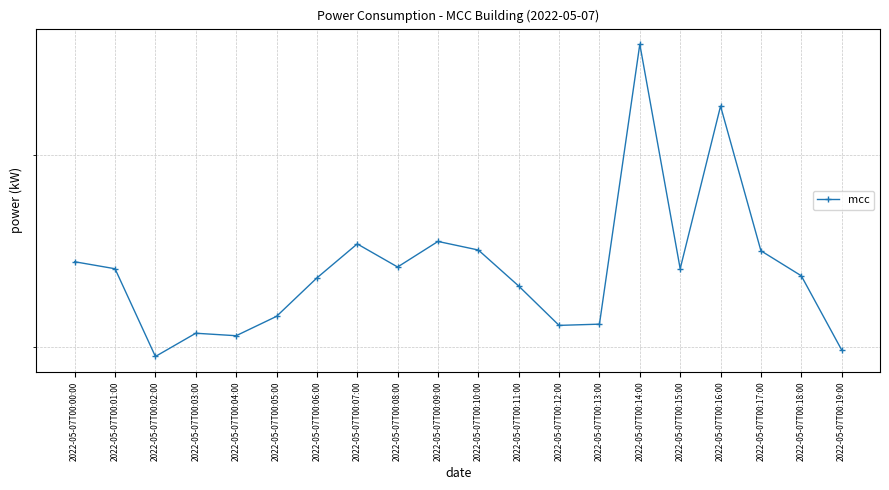

Rank the categories by value from lowest to highest.

2022-05-07T00:02:00, 2022-05-07T00:19:00, 2022-05-07T00:04:00, 2022-05-07T00:03:00, 2022-05-07T00:12:00, 2022-05-07T00:13:00, 2022-05-07T00:05:00, 2022-05-07T00:11:00, 2022-05-07T00:06:00, 2022-05-07T00:18:00, 2022-05-07T00:01:00, 2022-05-07T00:15:00, 2022-05-07T00:08:00, 2022-05-07T00:00:00, 2022-05-07T00:17:00, 2022-05-07T00:10:00, 2022-05-07T00:07:00, 2022-05-07T00:09:00, 2022-05-07T00:16:00, 2022-05-07T00:14:00